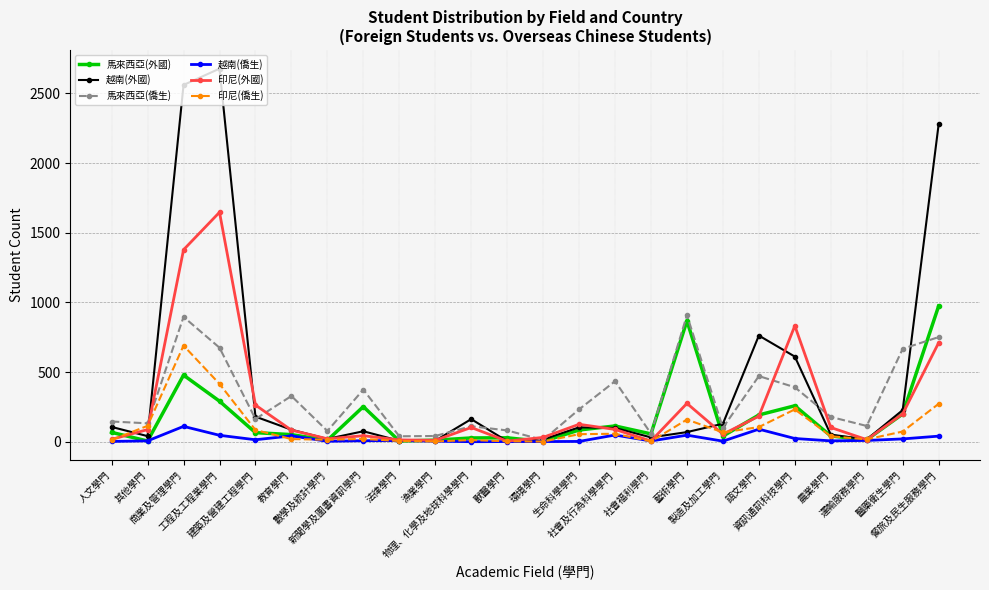

True or false: 馬來西亞(外國) has more than 1 interior local peaks.

True